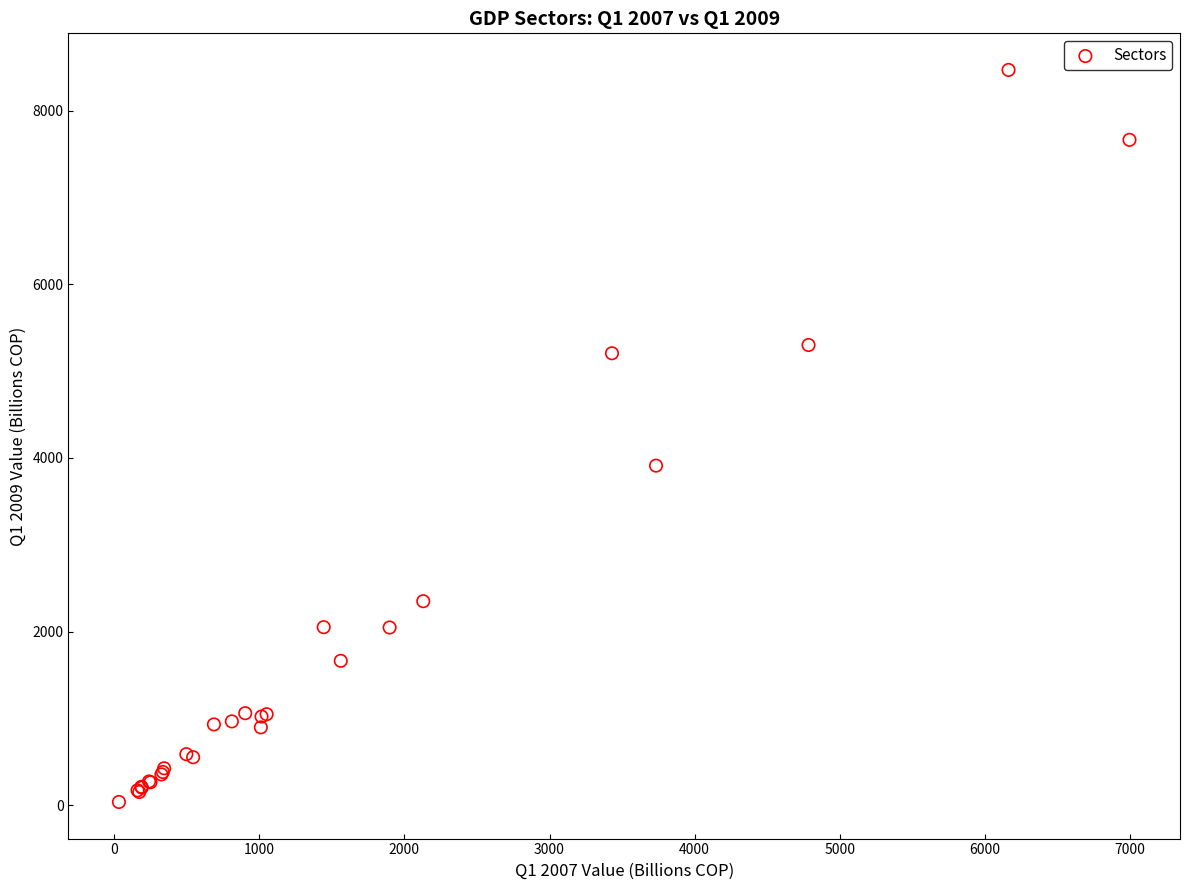

What Y value in the scatter plot is closest to 4253?

3911.4